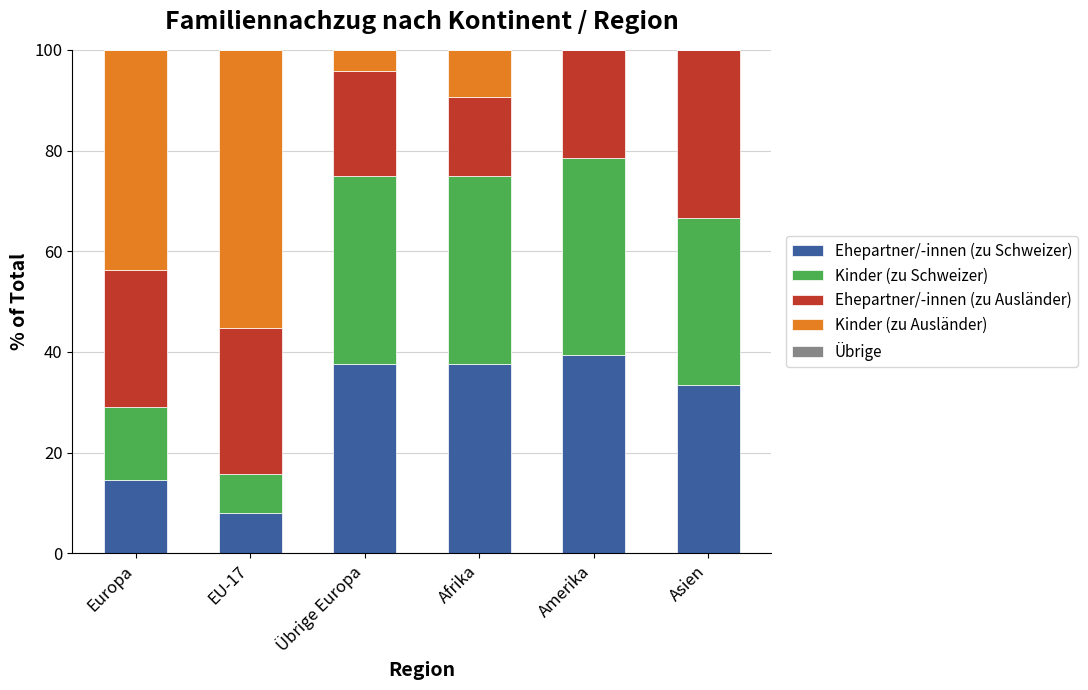

What is the maximum value for Ehepartner/-innen (zu Schweizer)?

39.3